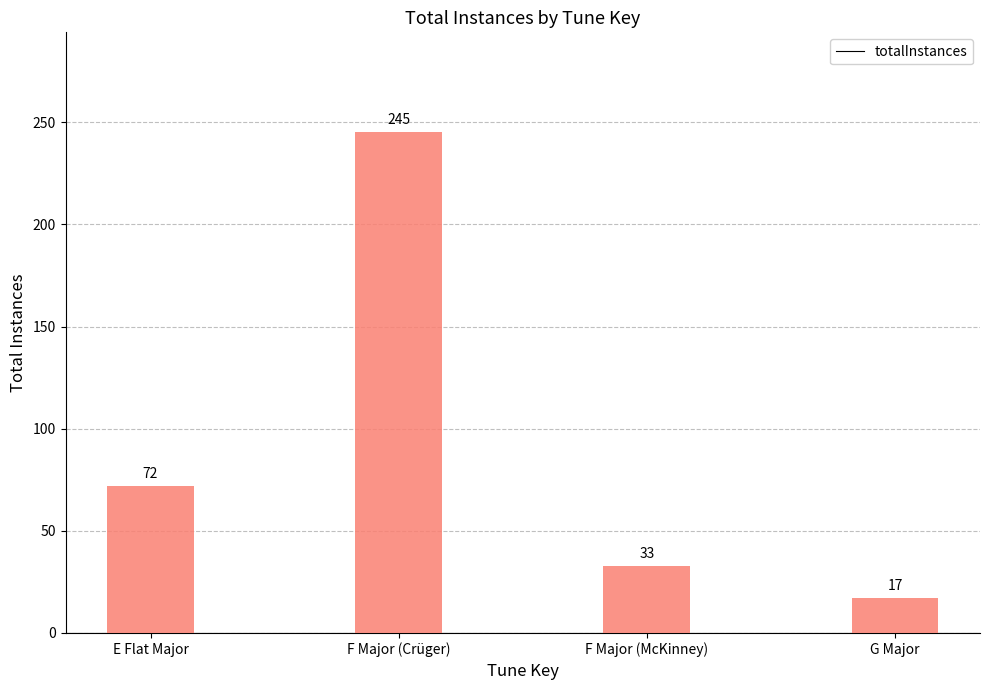

List the labels in order of value, smallest first.

G Major, F Major (McKinney), E Flat Major, F Major (Crüger)